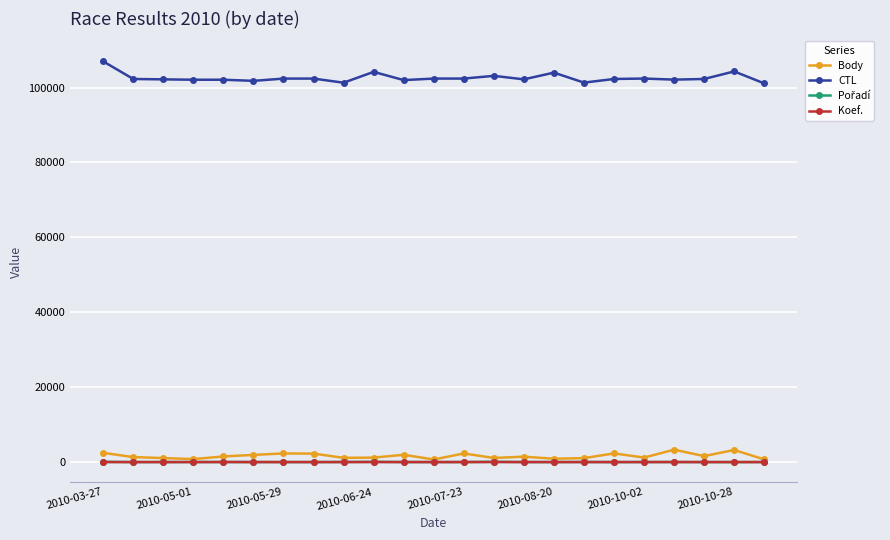

True or false: Koef. and CTL cross at least once.

False